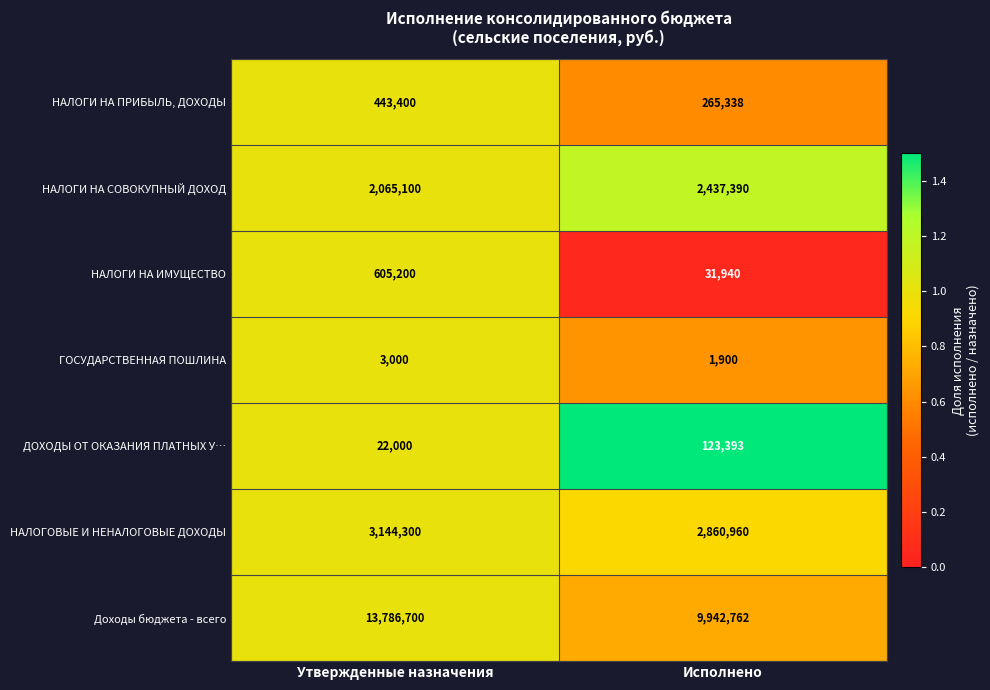

Where is ДОХОДЫ ОТ ОКАЗАНИЯ ПЛАТНЫХ У… nearest to the value 72696?

Утвержденные назначения